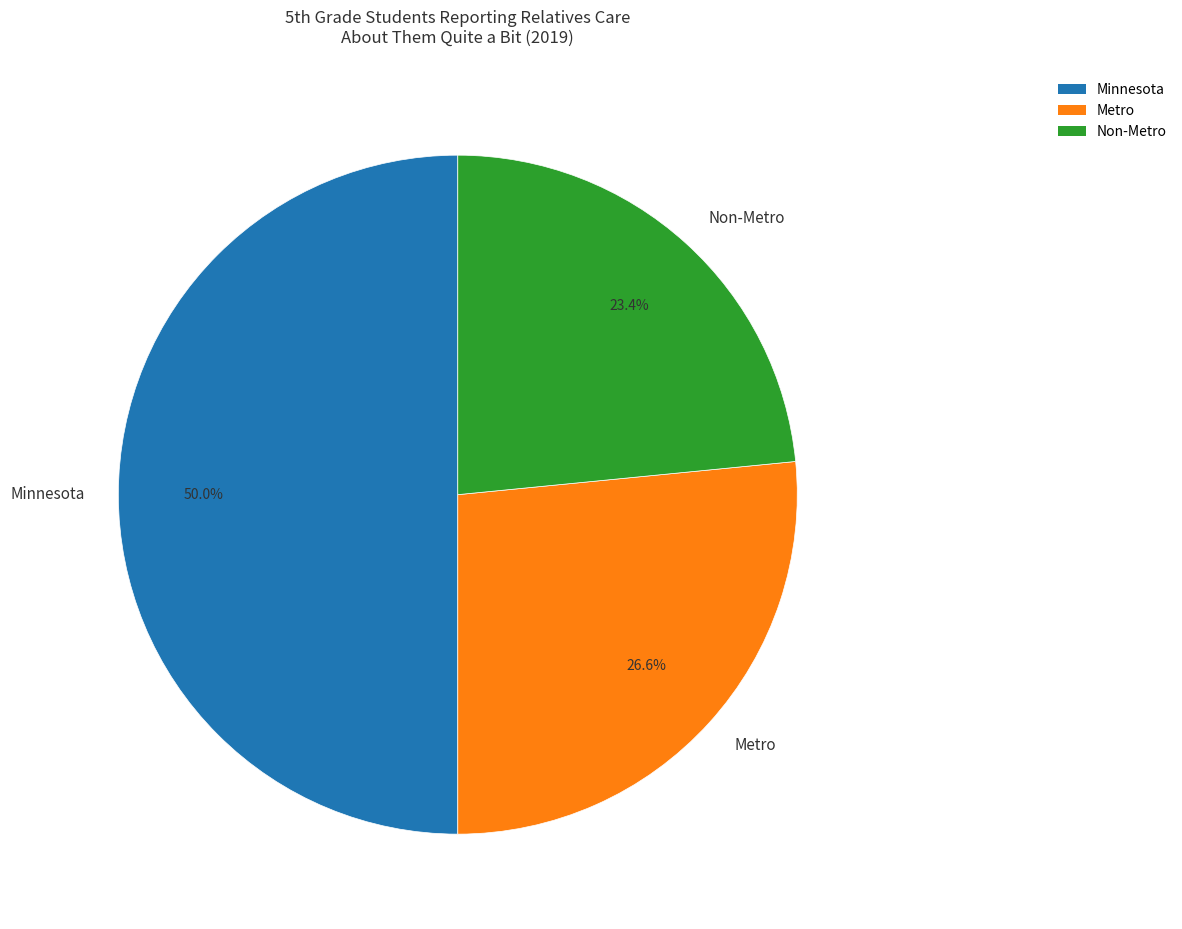

Which has a higher value, Minnesota or Non-Metro?

Minnesota